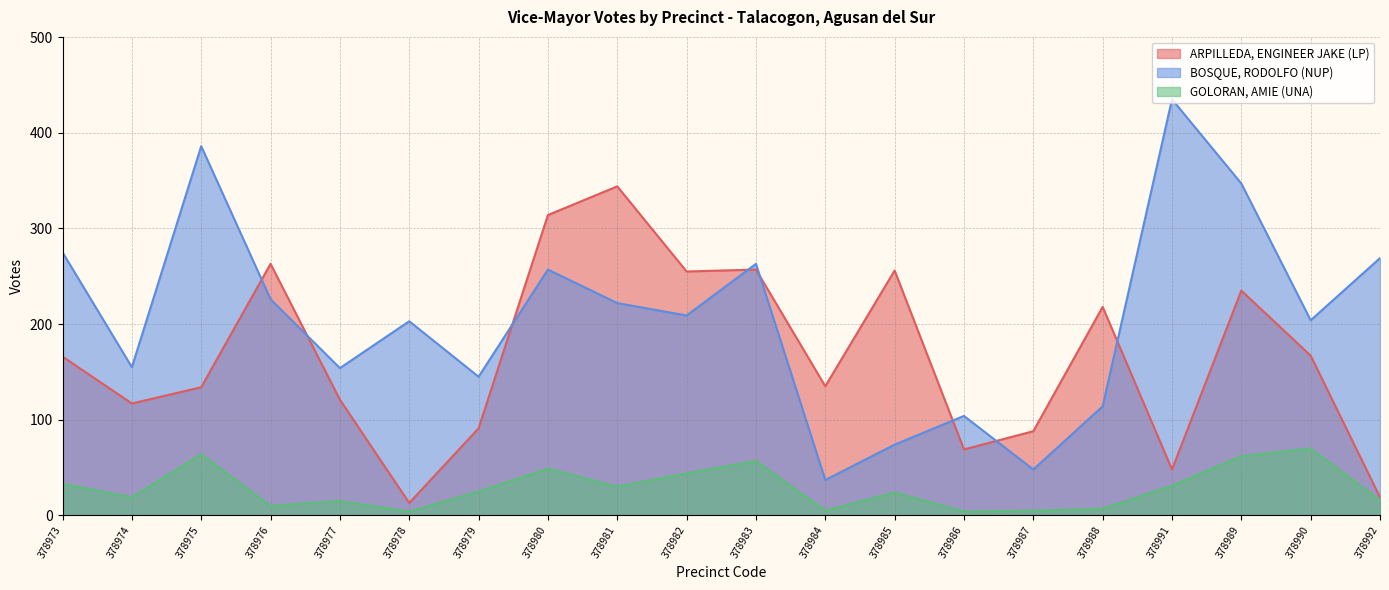

The value of GOLORAN, AMIE (UNA) at 378978 is 6. True or false?

False